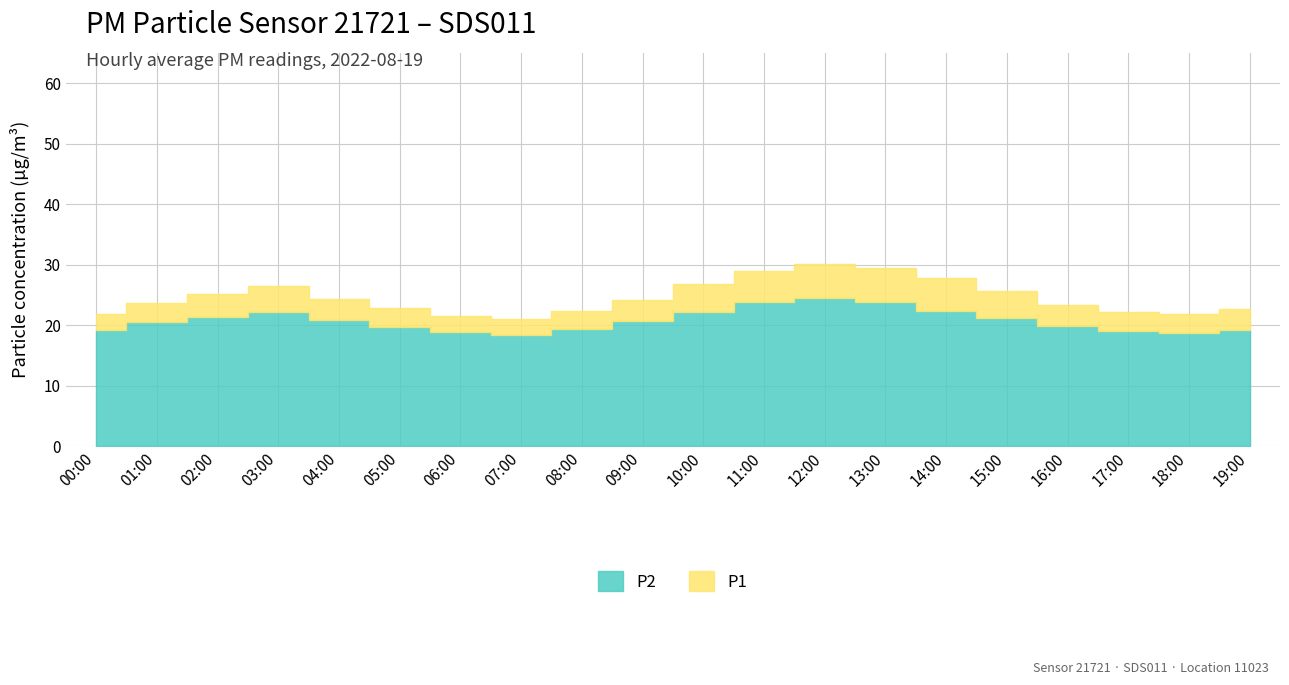

Which label corresponds to the smallest value in the chart?

07:00